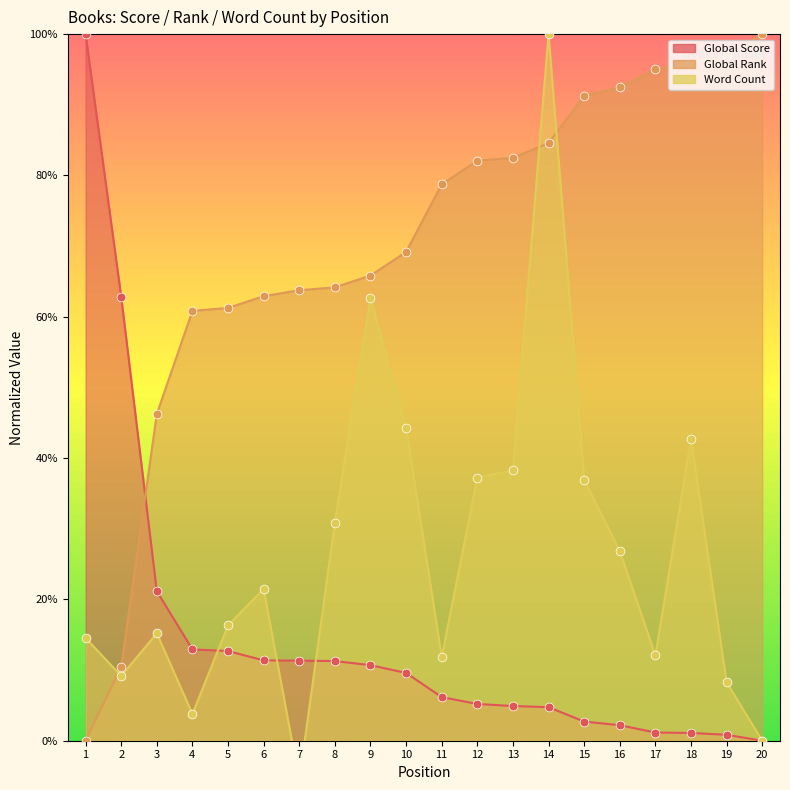

Which series has the largest total across all categories?

Global Rank